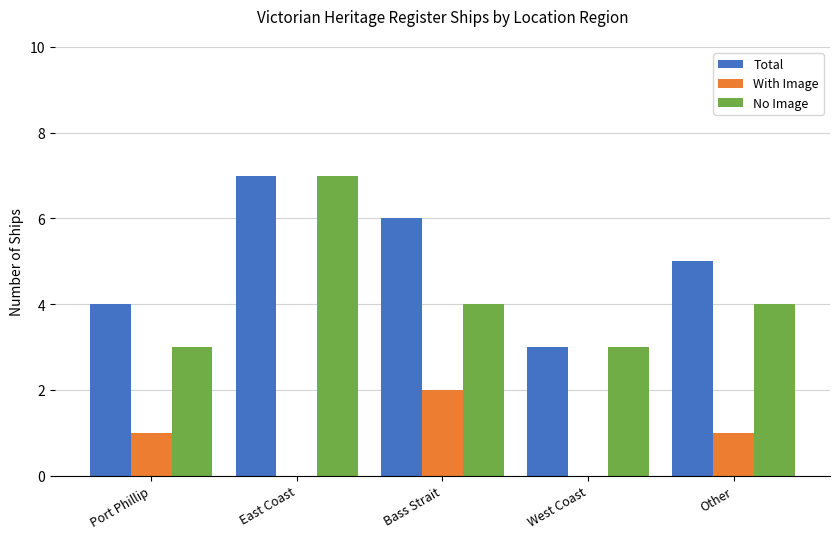

Which category has the highest value in the Total series?

East Coast